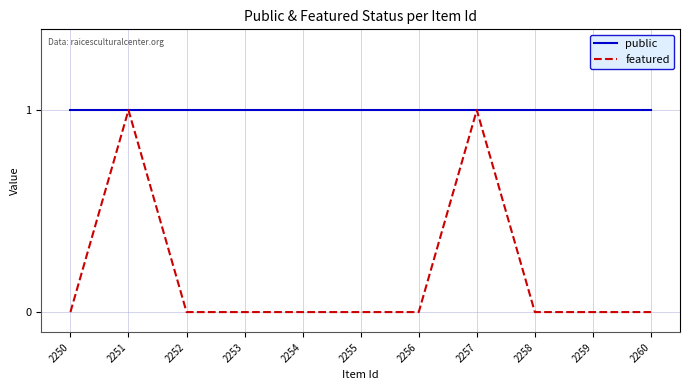

Which series has the widest spread of values?

featured